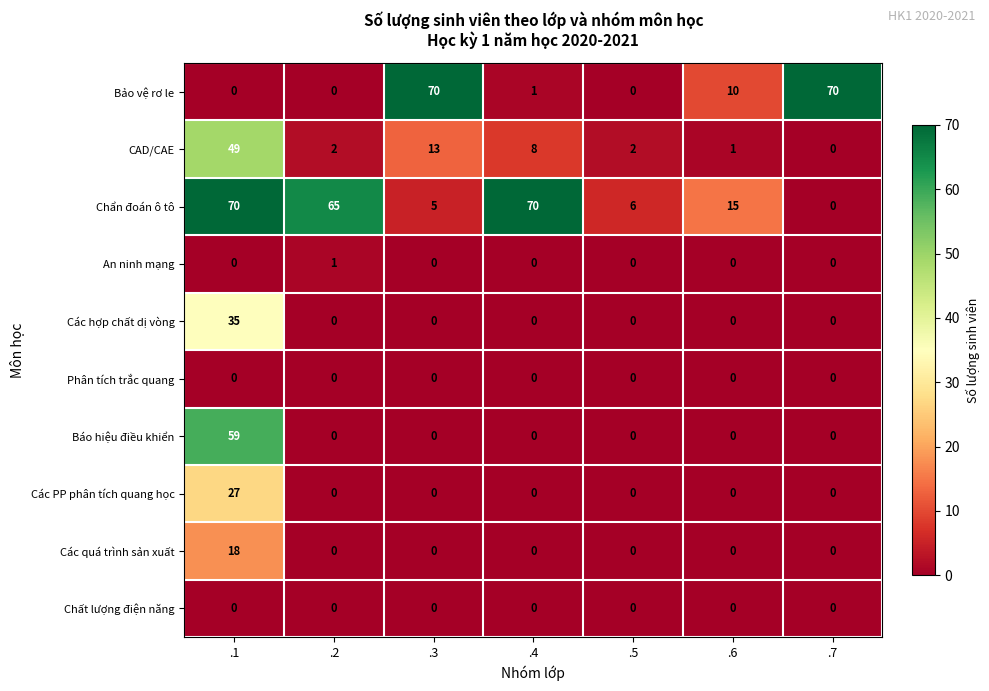

What is the total value across all series at .3?

88